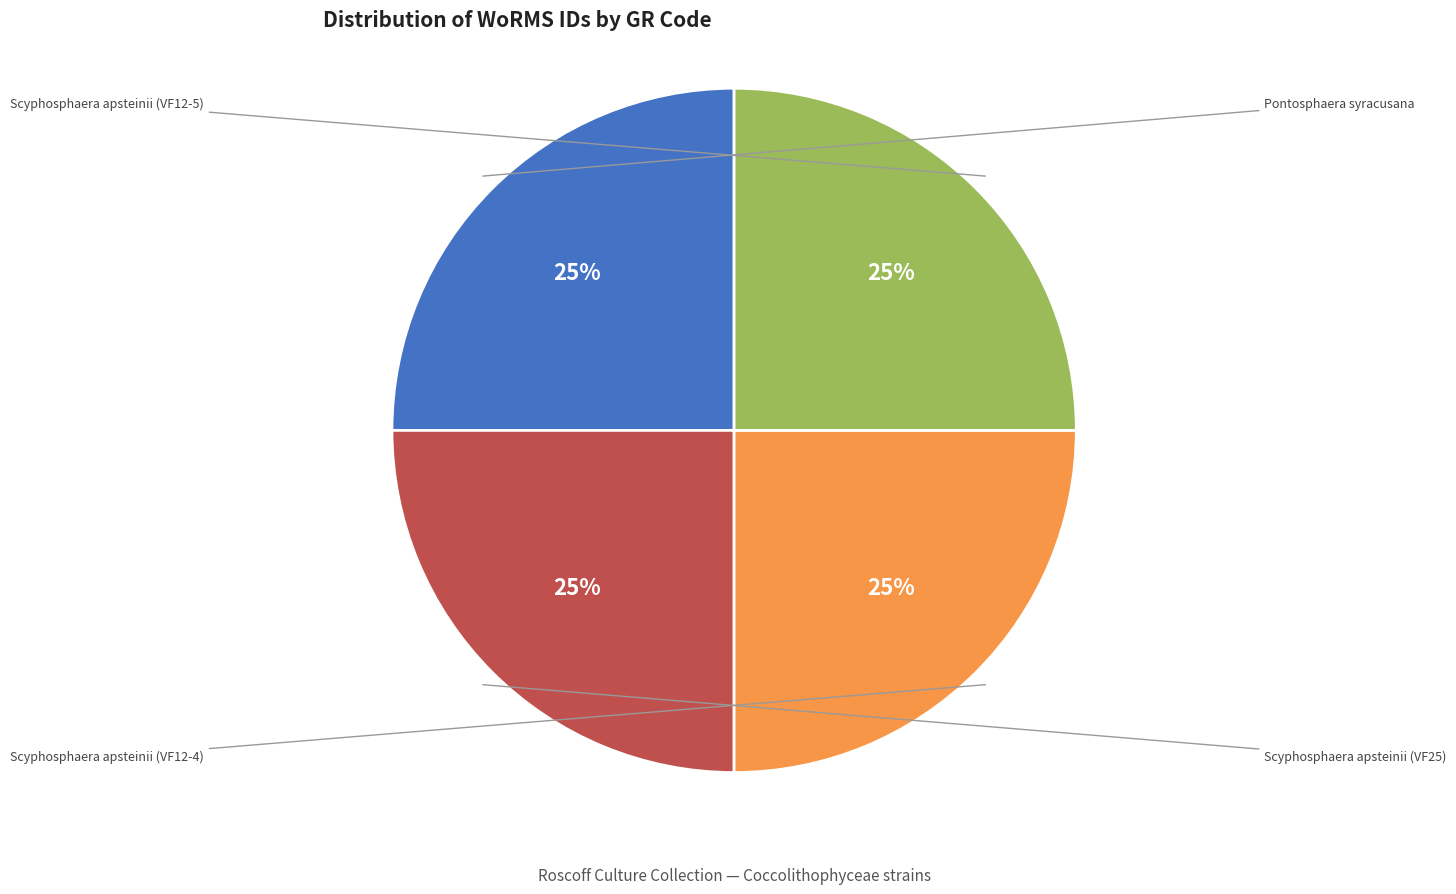

To the nearest percent, what is the average slice percentage?

25%